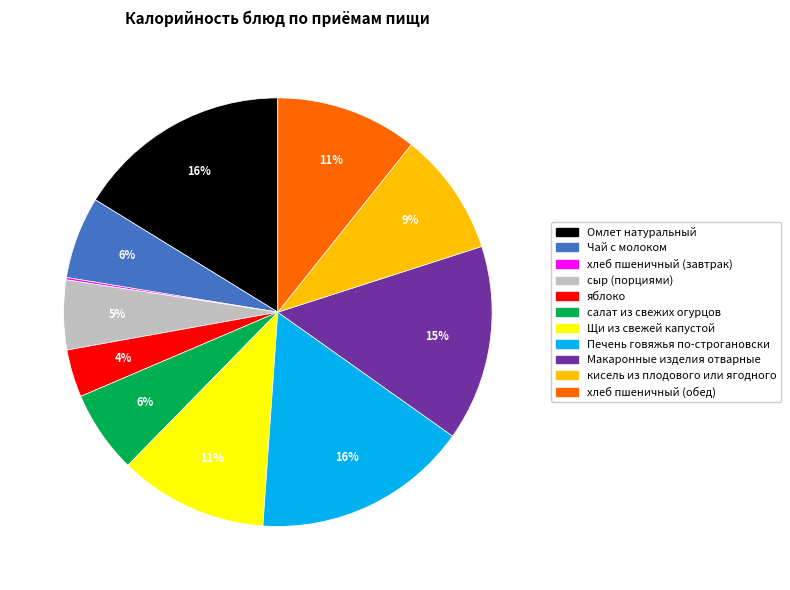

What percentage is the Омлет натуральный slice, to the nearest percent?

16%